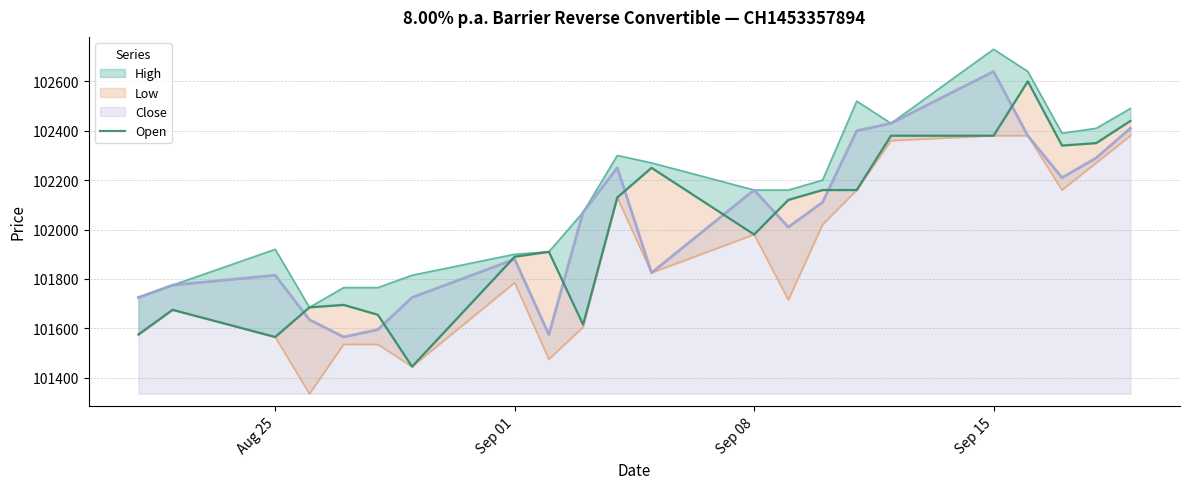

What is the average value?

102000